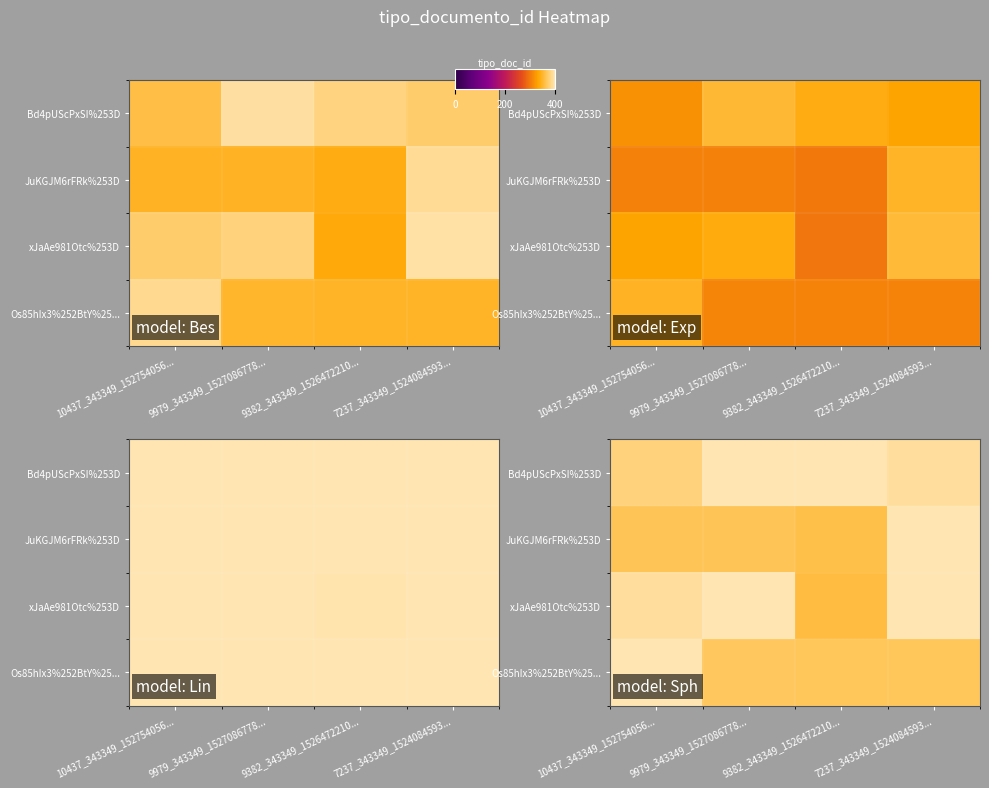

The value of JuKGJM6rFRk%253D at 9382_343349_1526472210... is 234.7. True or false?

False